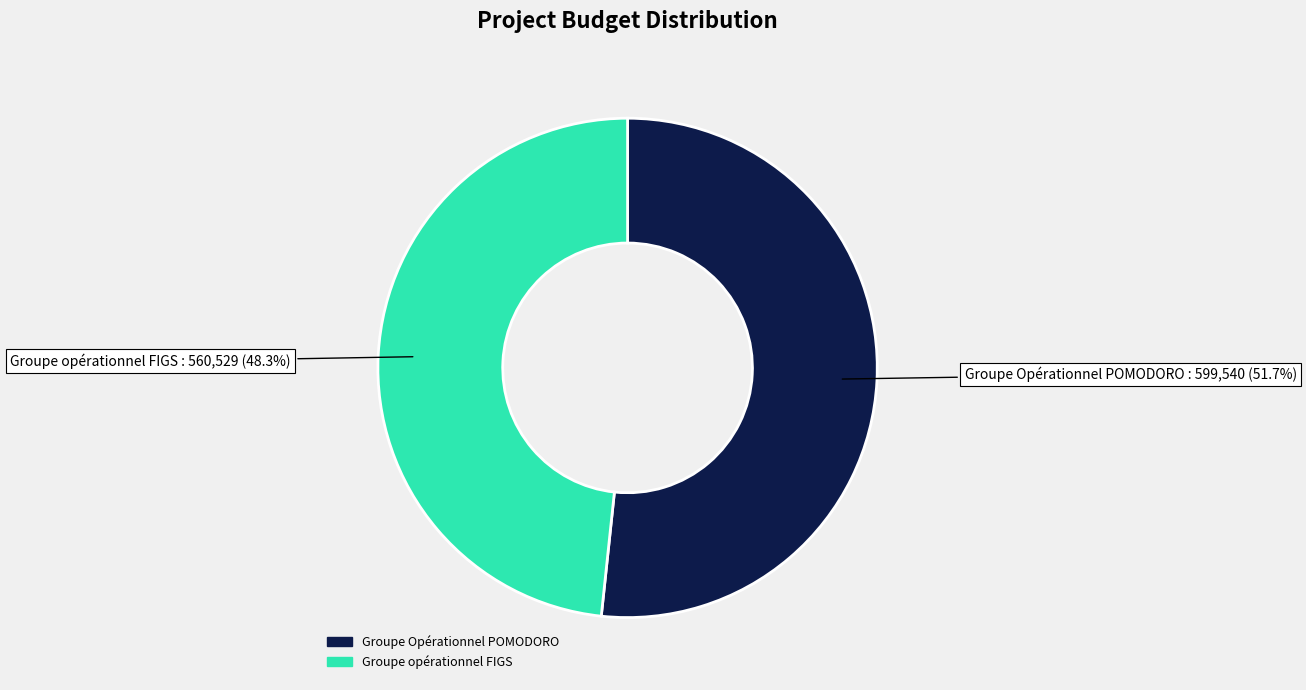

How many segments does this pie chart have?

2